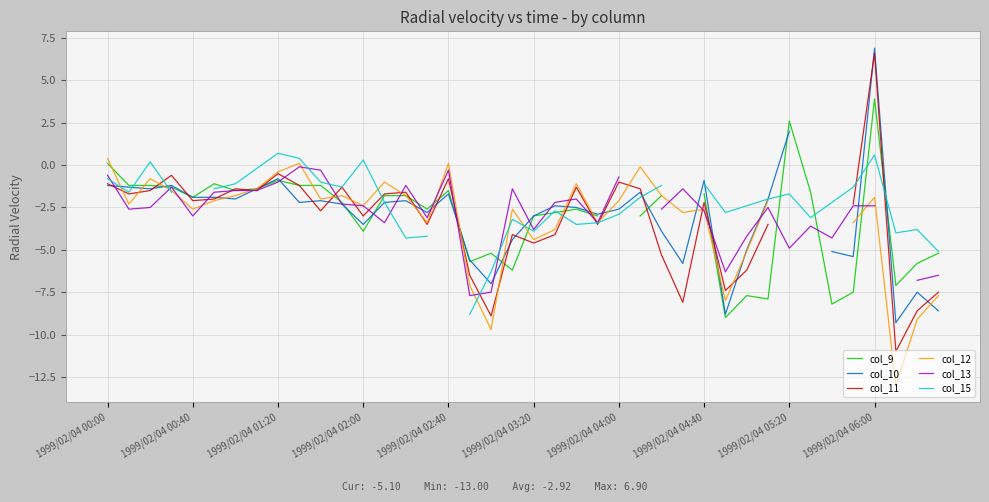

Is the value of col_9 at 1999/02/04 05:20 greater than the value of col_10 at 1999/02/04 02:40?

Yes